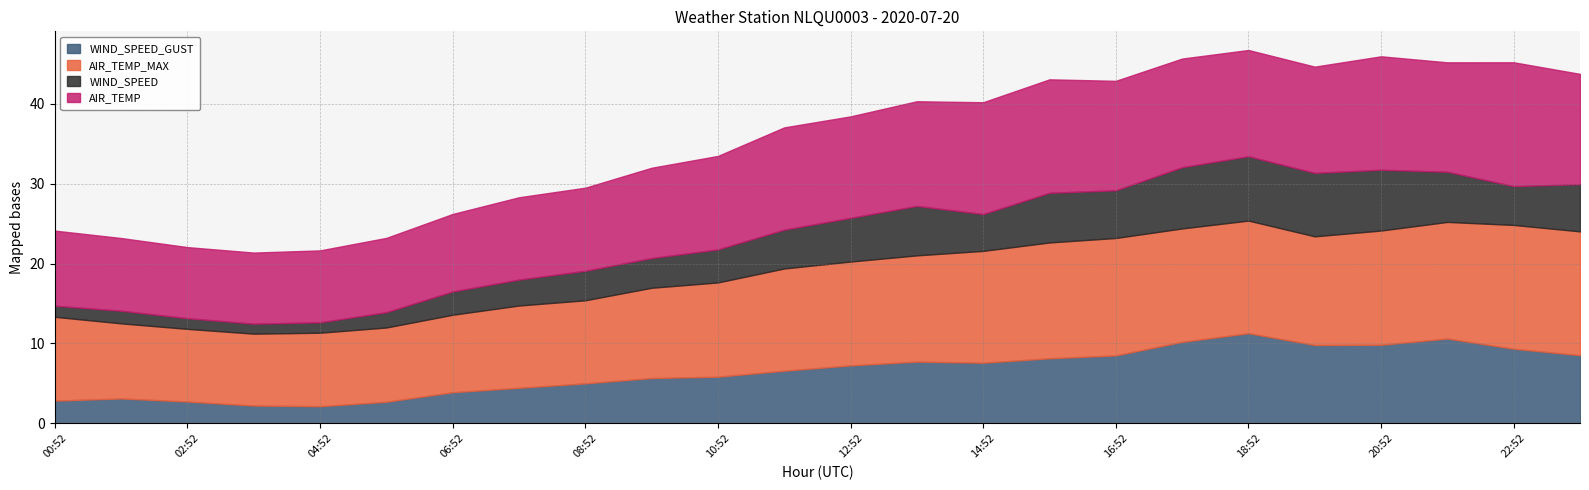

Read the AIR_TEMP_MAX value at 06:52.

9.7